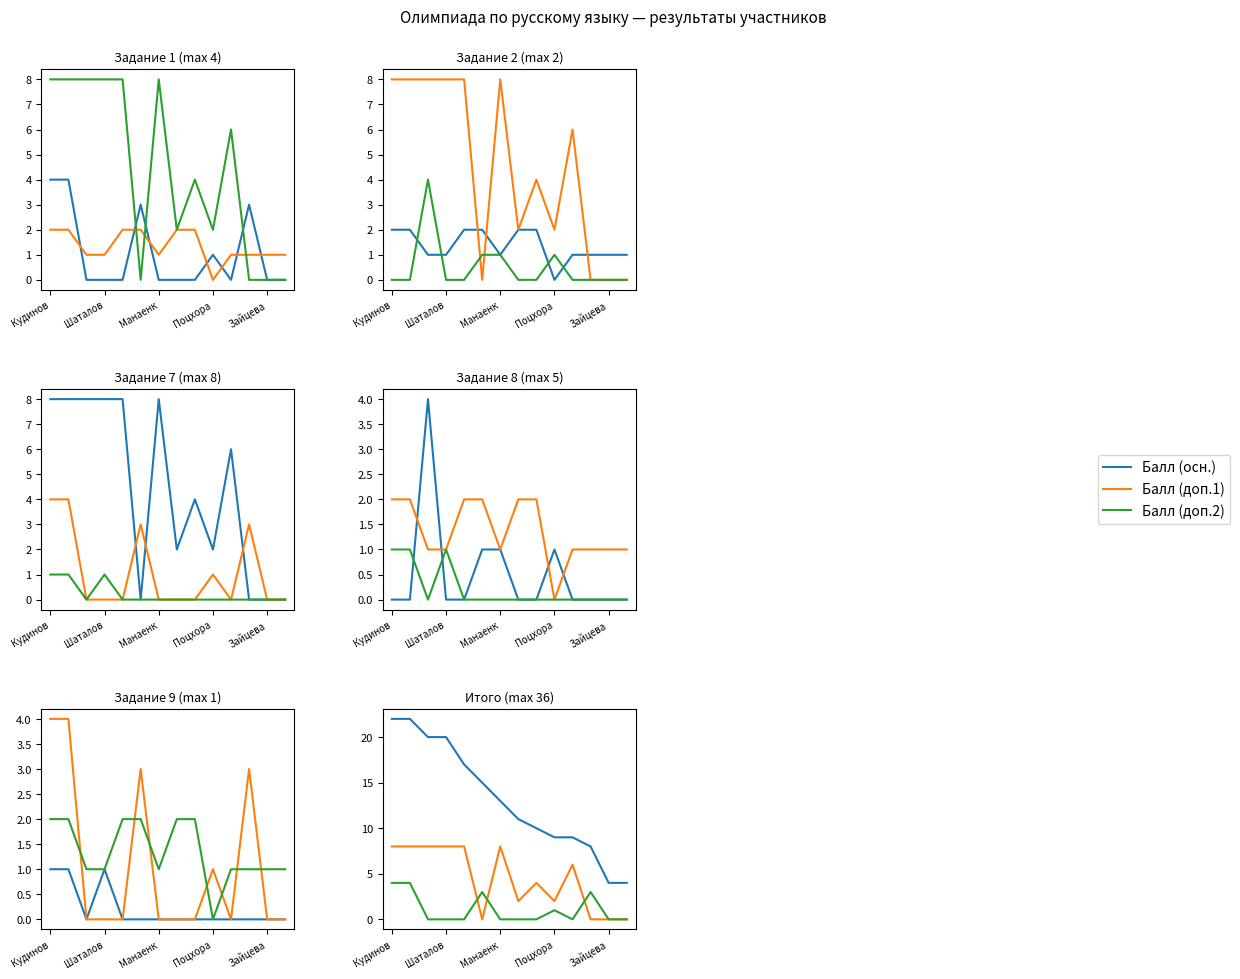

Which has a higher value, Кудинов or 7?

Кудинов